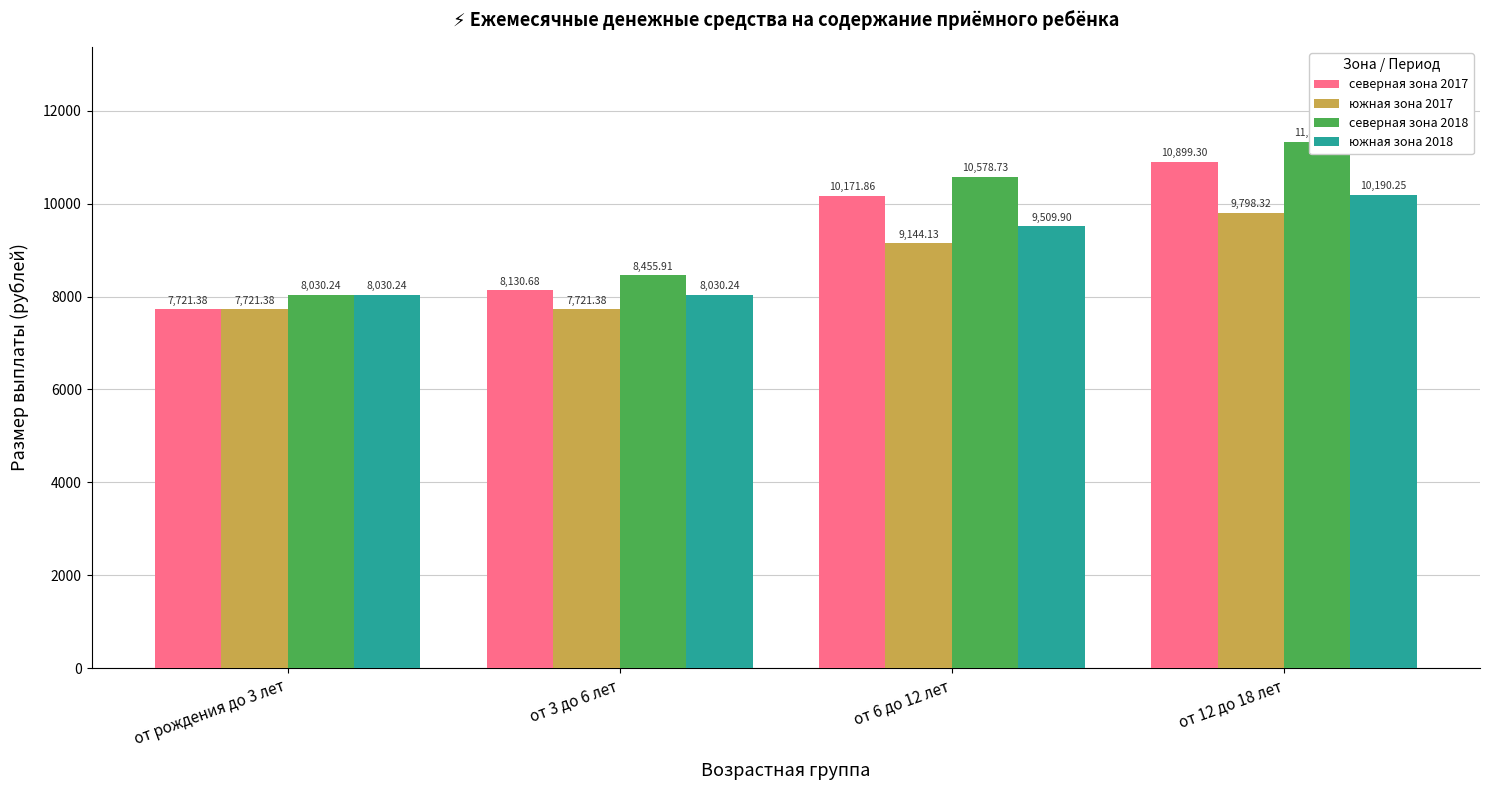

The value of северная зона 2018 at от 3 до 6 лет is 11816.4. True or false?

False